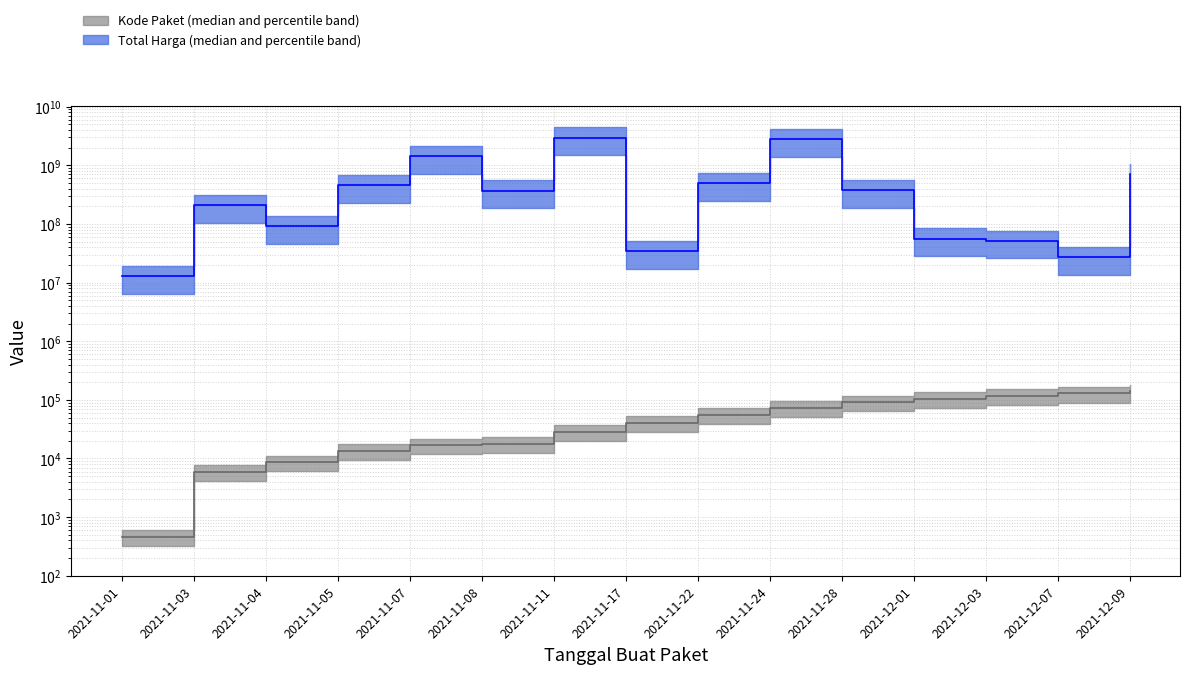

What is the sum of the Total Harga values at 2021-11-17 and 2021-11-07?

1460159900